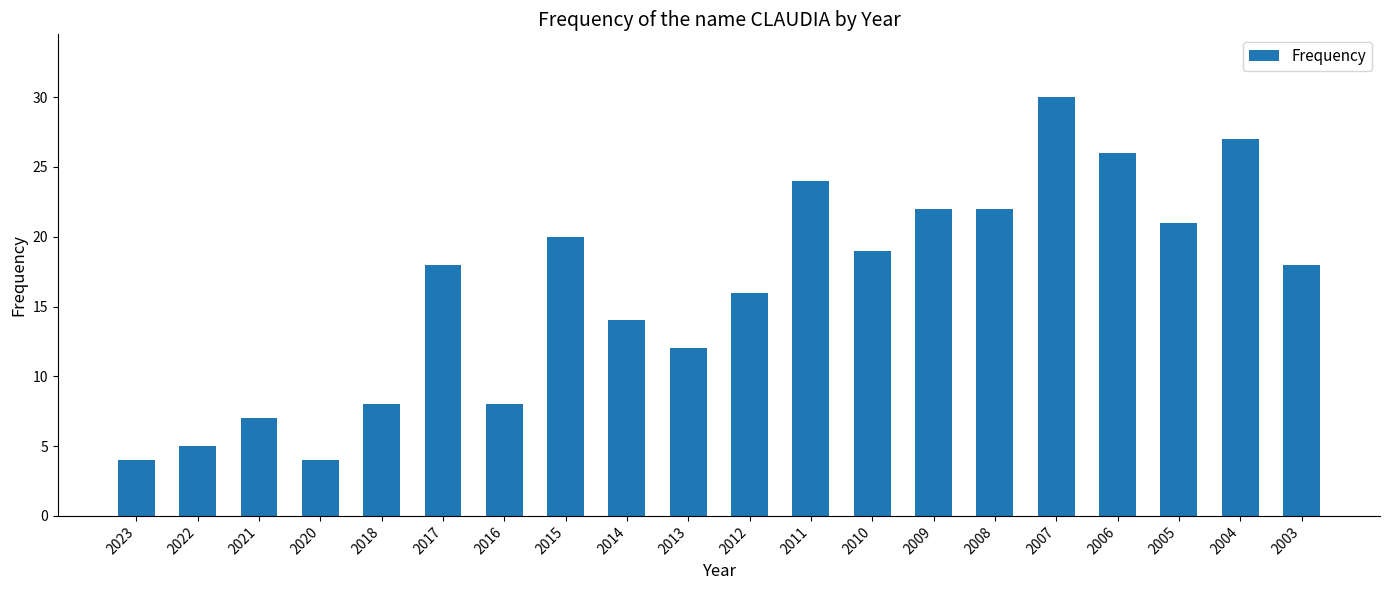

The value at 2021 is 7. True or false?

True